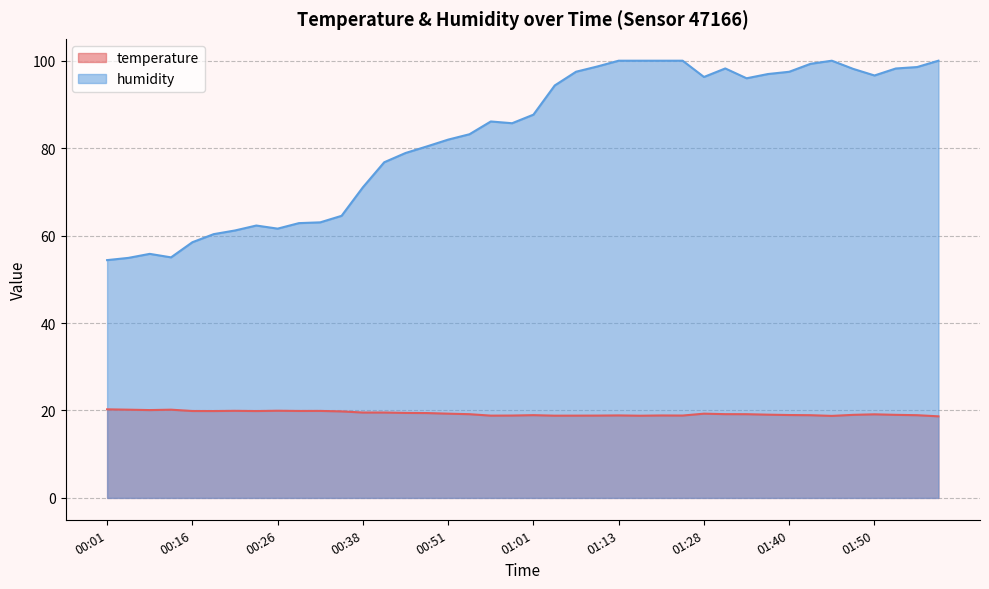

What is the greatest value displayed?

100.0